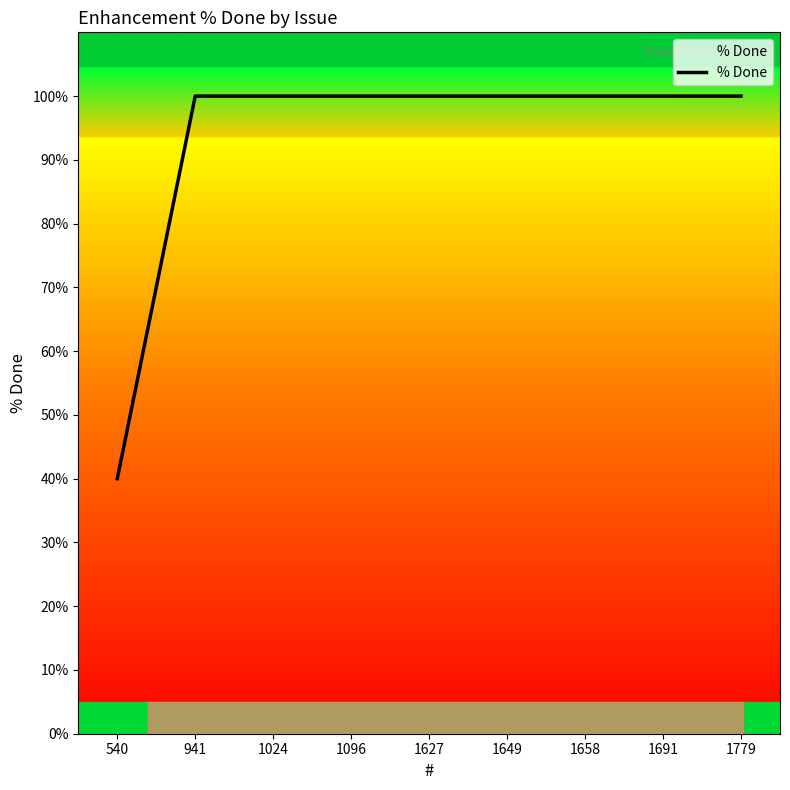

Reading left to right, list all the values displayed in this chart.

40	100	100	100	100	100	100	100	100